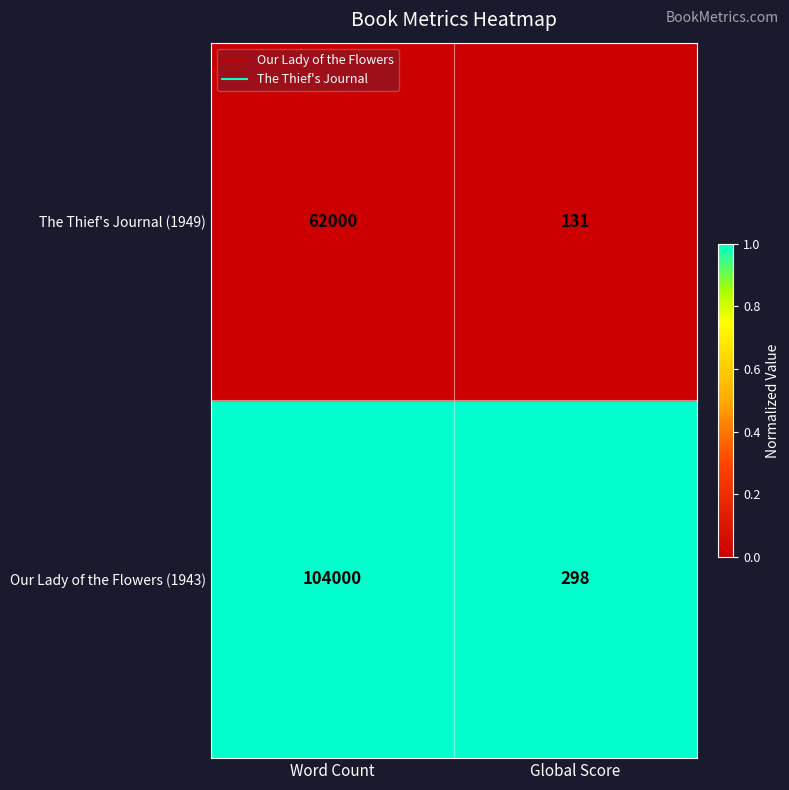

Rank the series by their maximum value, from lowest to highest.

The Thief's Journal (1949), Our Lady of the Flowers (1943)